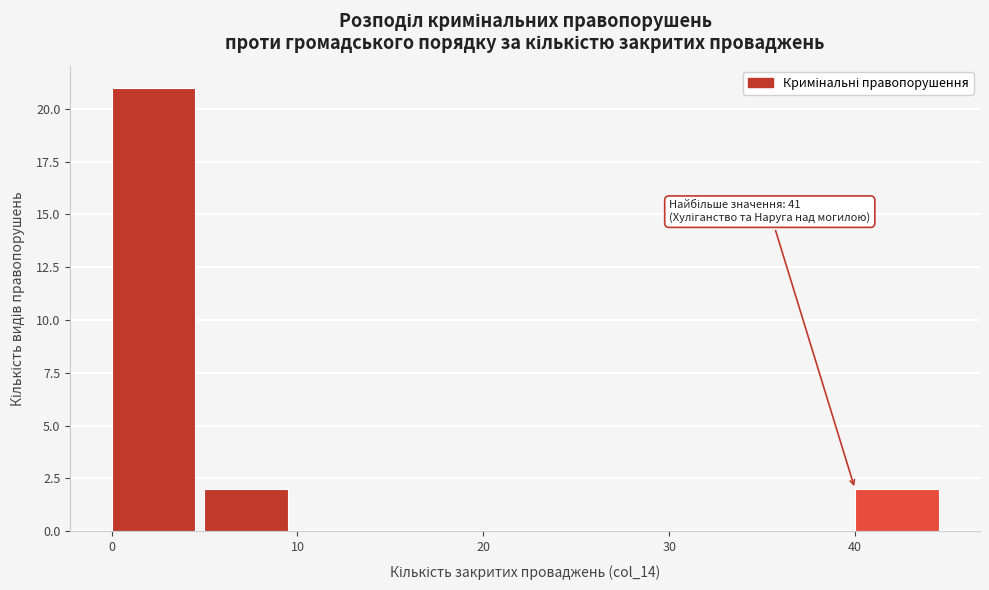

Over which range of the x-axis is the bar tallest?

0 to 5